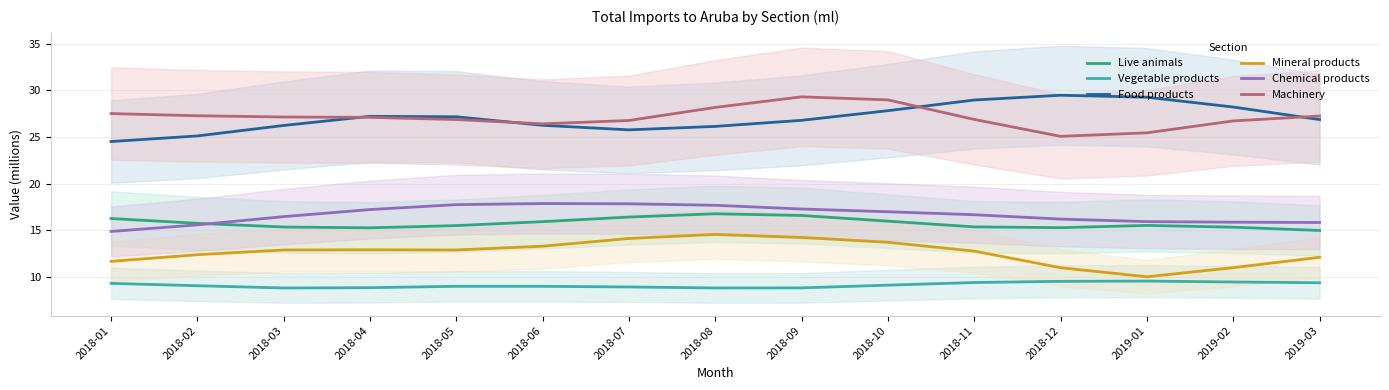

What is the approximate value of Live animals at 2019-02?

15.3